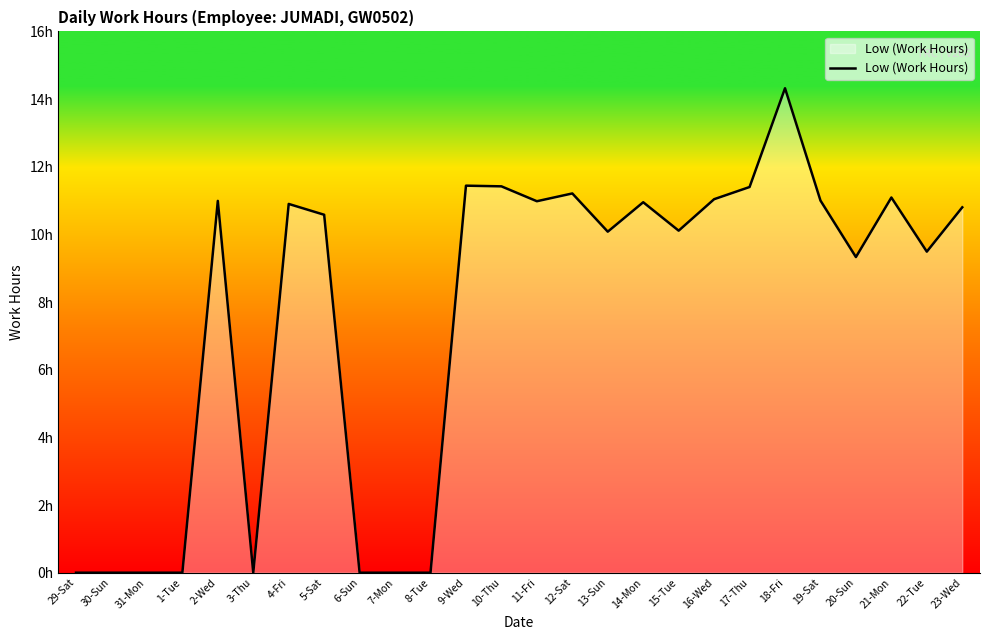

Which label corresponds to the largest value in the chart?

18-Fri